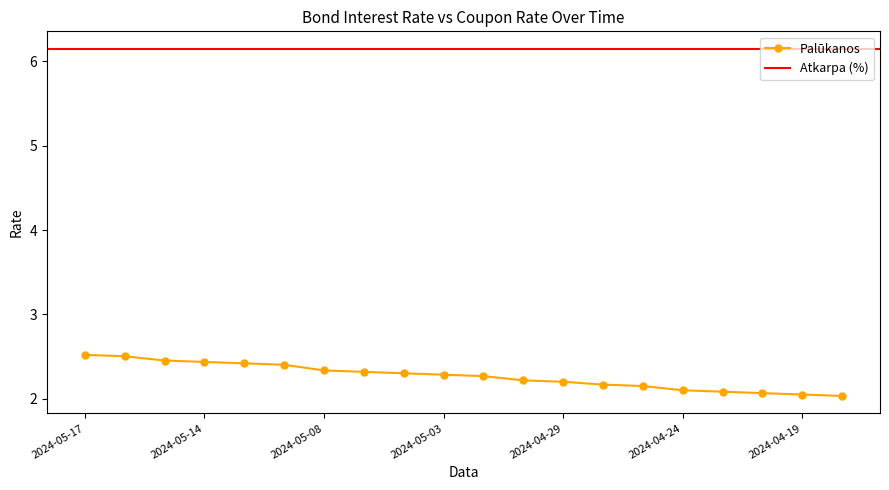

At which category does the chart reach its minimum across all series?

2024-04-18